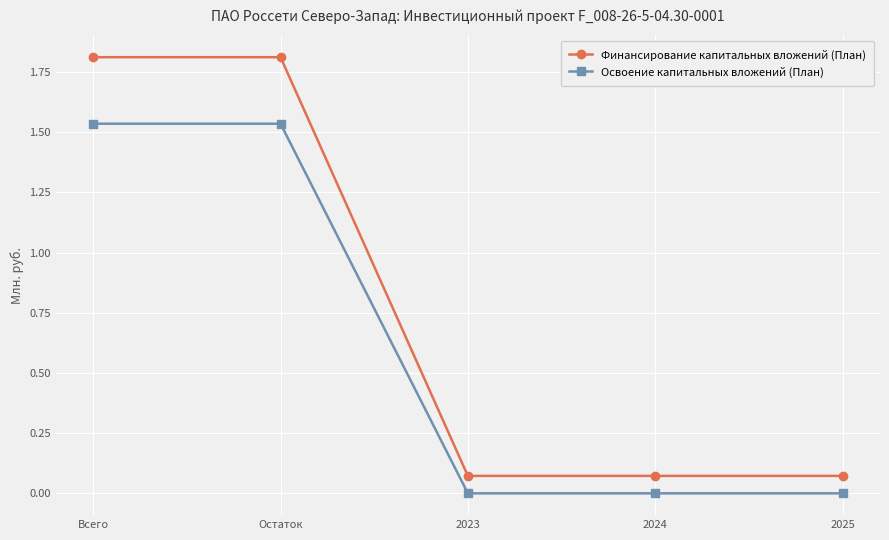

What is the label of the 2nd point from the left?

Остаток